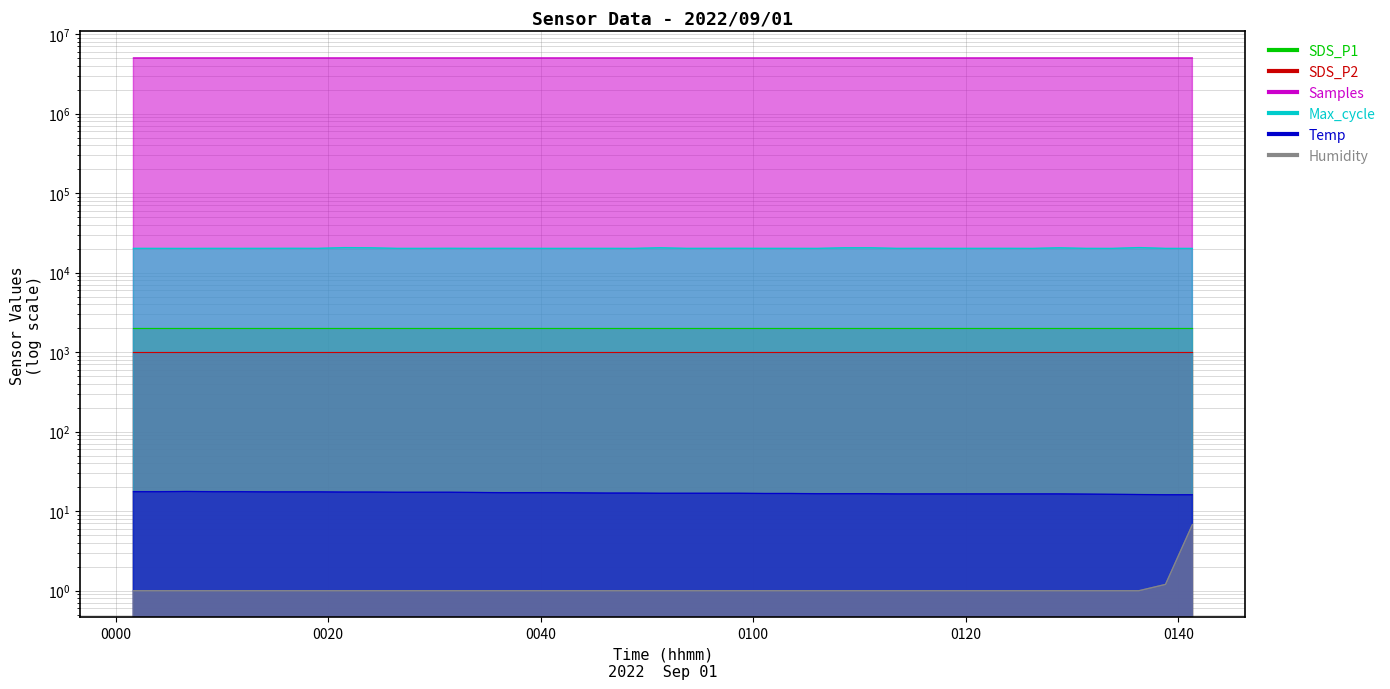

What is the sum of all Samples values?

200608747.0